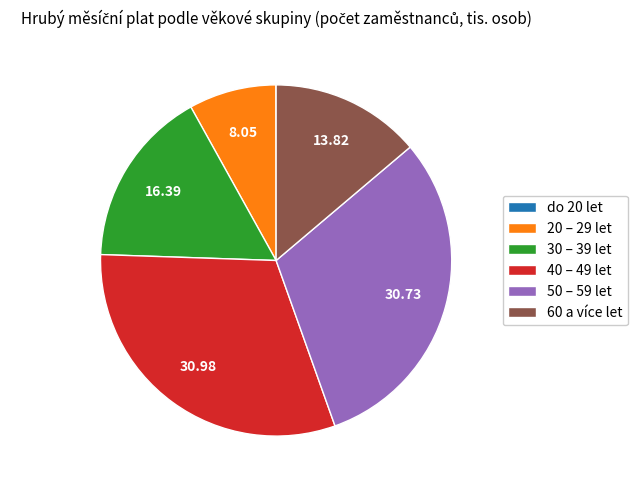

Approximately how many times larger is the value at 20 – 29 let compared to 60 a více let?

0.6